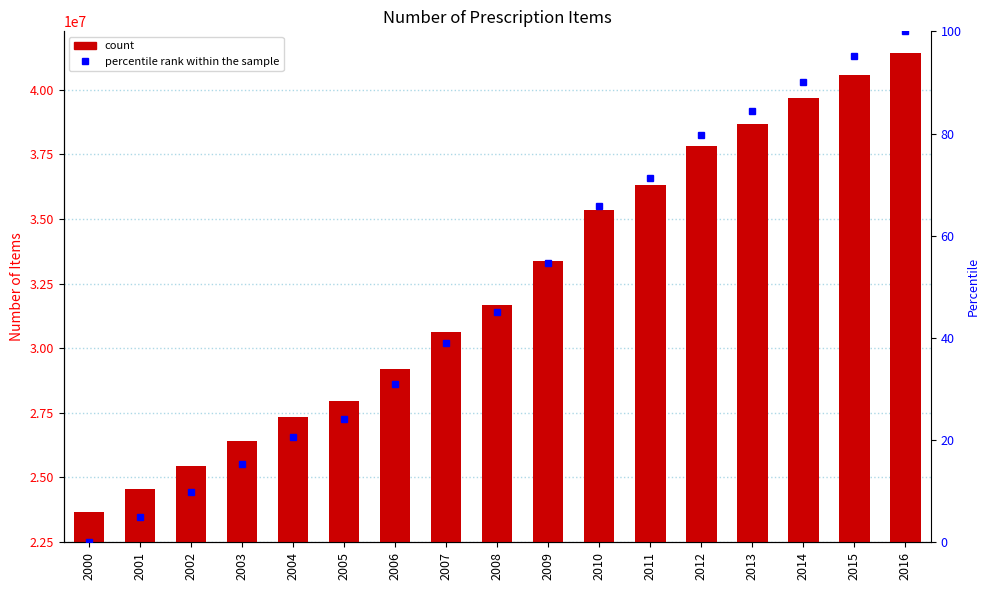

List the labels in order of value, smallest first.

2000, 2001, 2002, 2003, 2004, 2005, 2006, 2007, 2008, 2009, 2010, 2011, 2012, 2013, 2014, 2015, 2016